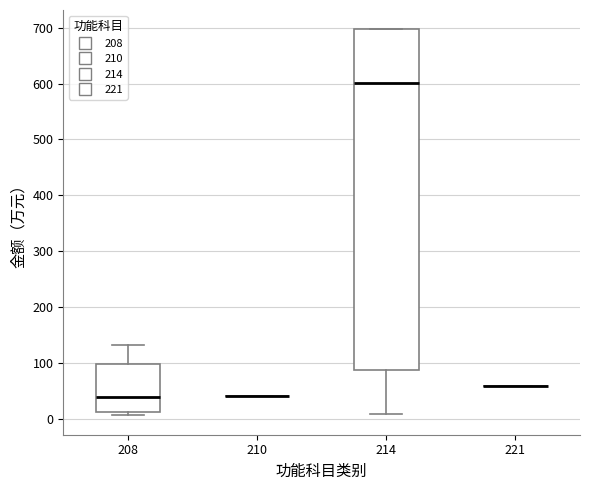

Comparing the boxes themselves (not the whiskers), which one is the tallest?

214